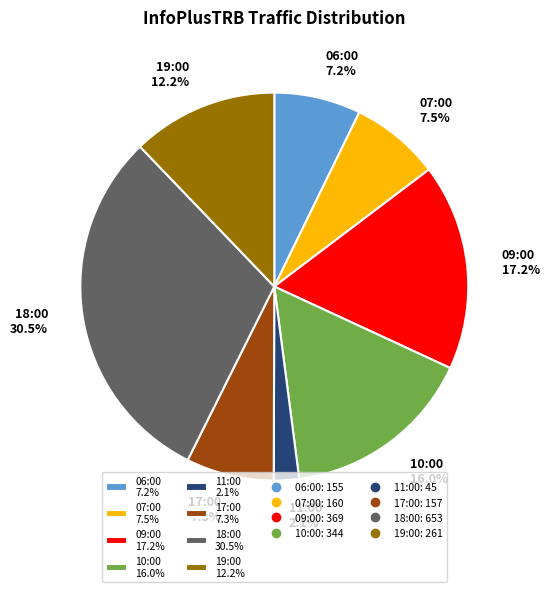

To the nearest percent, what portion does 17:00 represent?

7%